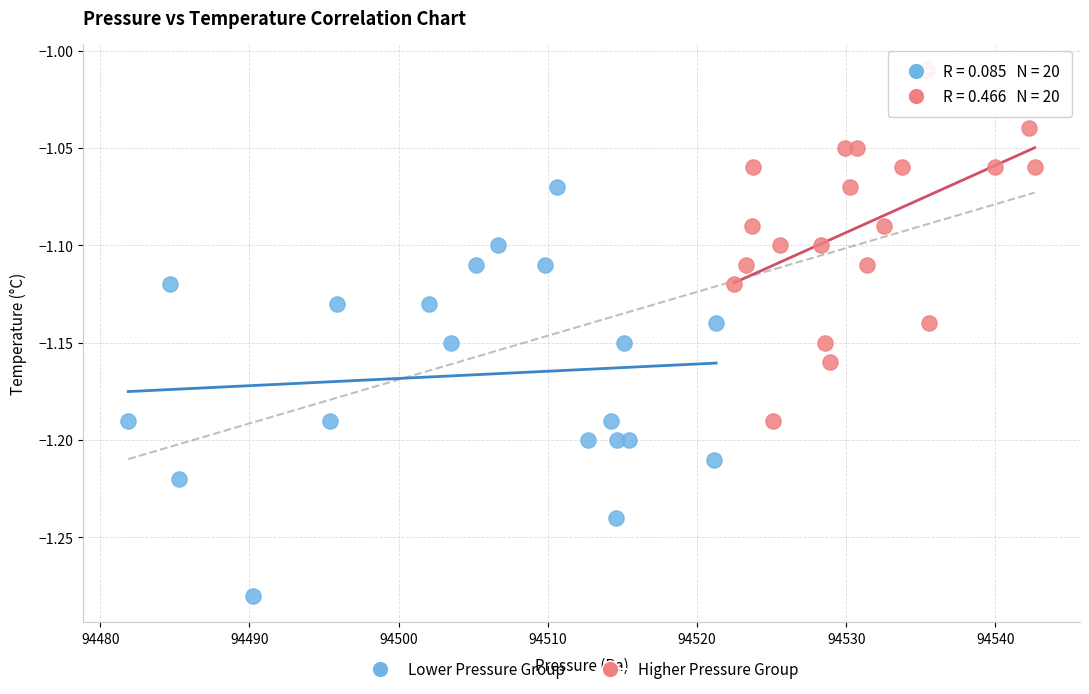

What are all the series names shown in the legend?

Lower Pressure Group, Higher Pressure Group